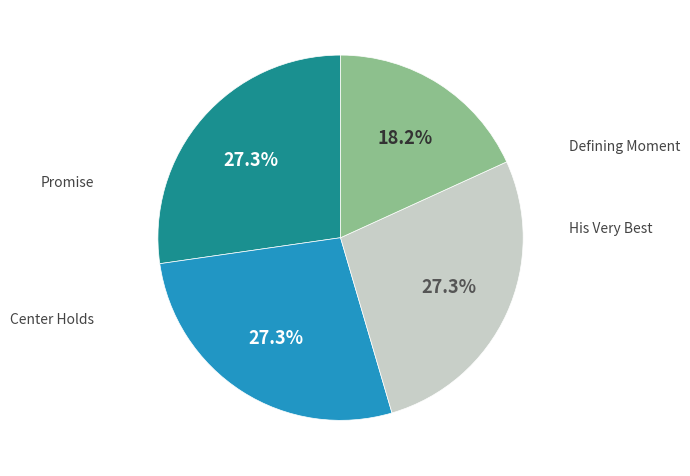

Count the number of slices in the pie.

4